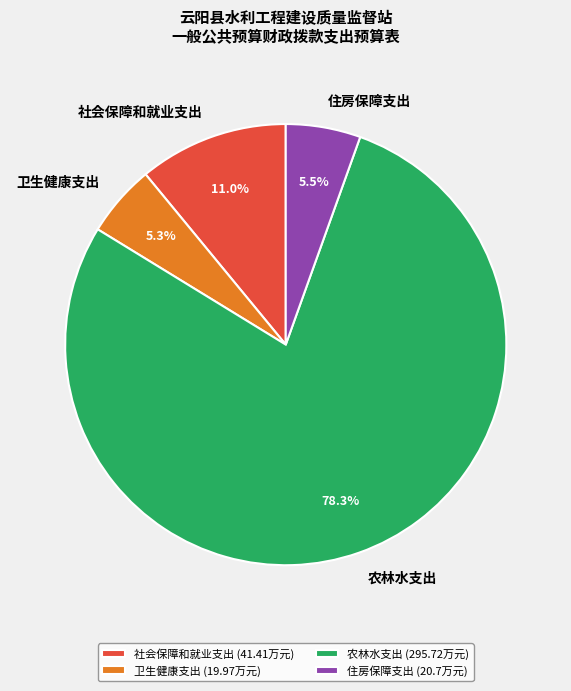

To the nearest percent, what is the difference between the largest and smallest slice percentages?

73%